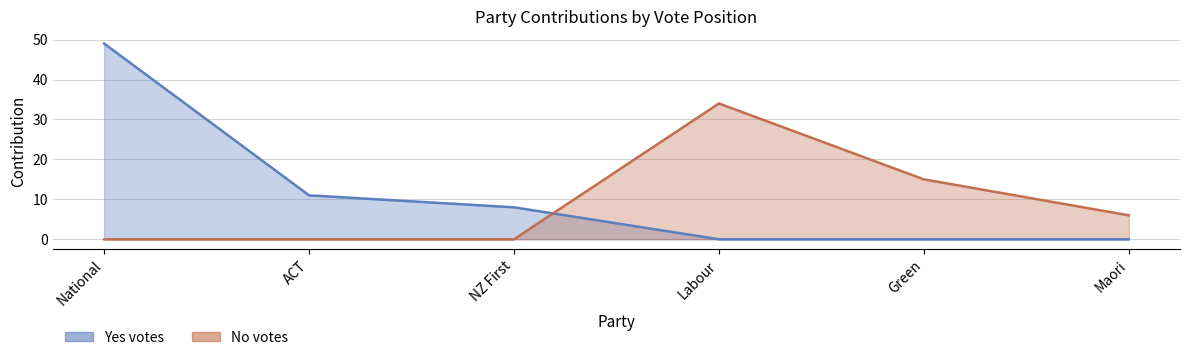

True or false: No (contribution) has more than 2 points higher than both neighbors.

False